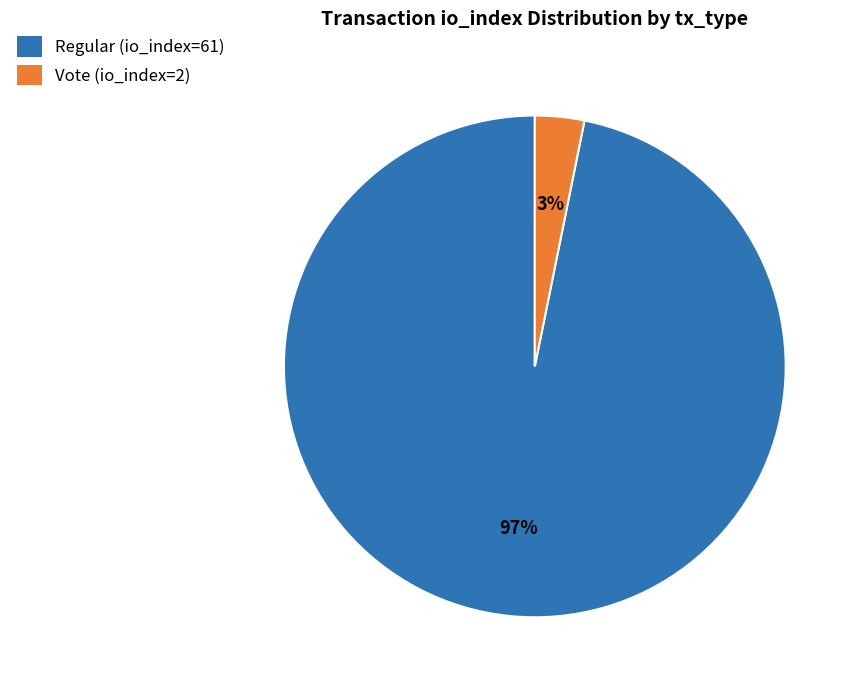

Which slice represents more than half of the pie?

Regular (io_index=61)